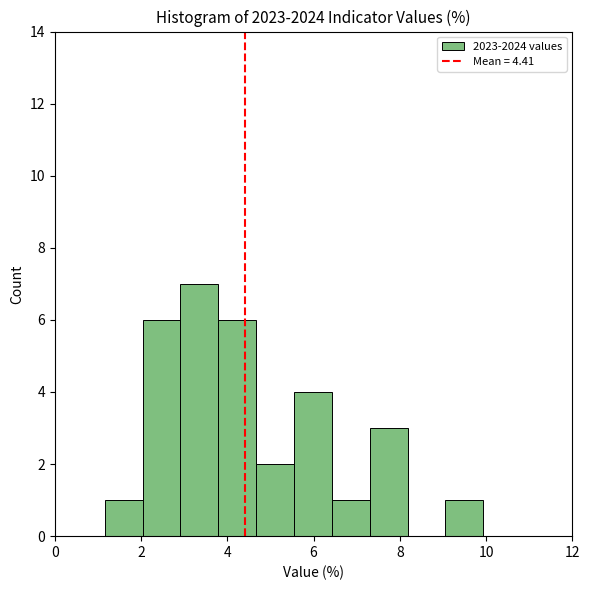

Reading left to right, list every bar in this chart as the range it spans on the x-axis followed by its height. Neither the bar edges nor the heights are printed on the chart, so give them approximately, as read against the axes.

1.2 to 2.0: 1
2.0 to 3.0: 6
3.0 to 3.8: 7
3.8 to 4.6: 6
4.6 to 5.6: 2
5.6 to 6.4: 4
6.4 to 7.4: 1
7.4 to 8.2: 3
8.2 to 9.0: 0
9.0 to 10.0: 1